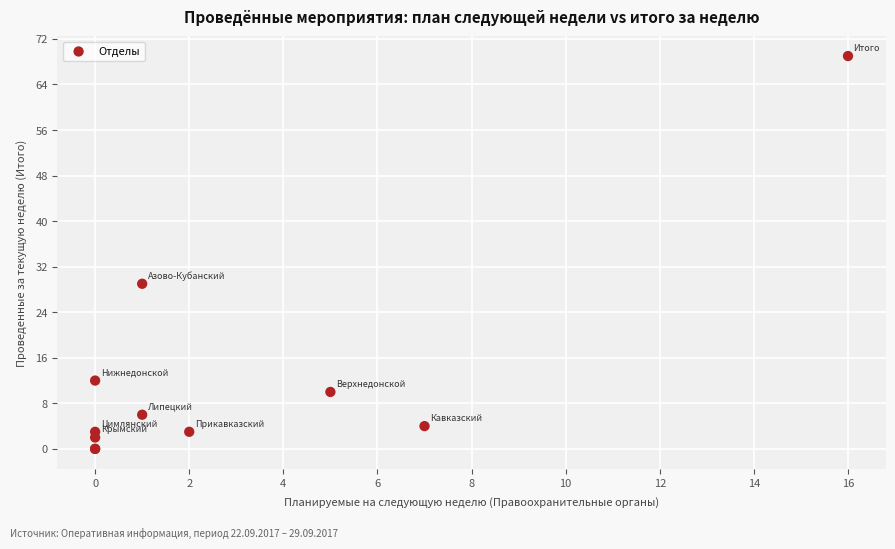

What Y value in the scatter plot is closest to 34?

29